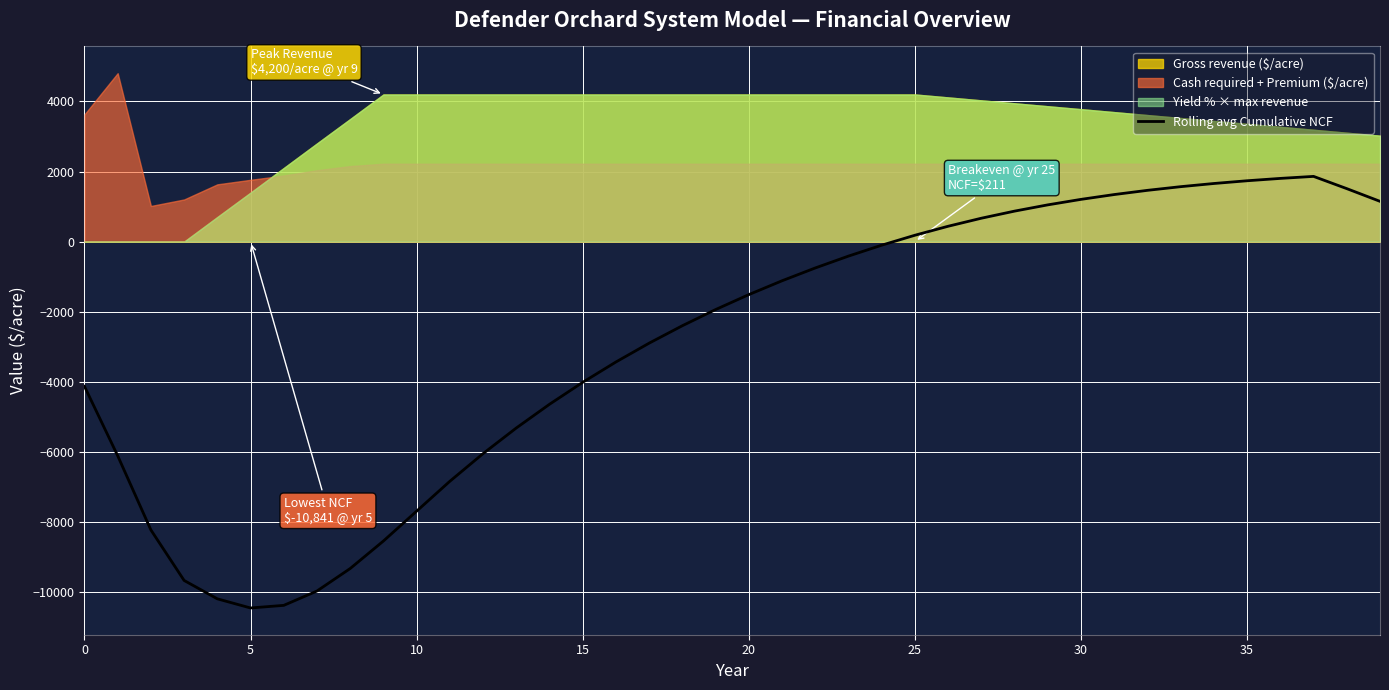

What is the highest value of the Rolling avg Cumulative NCF series?

1860.9